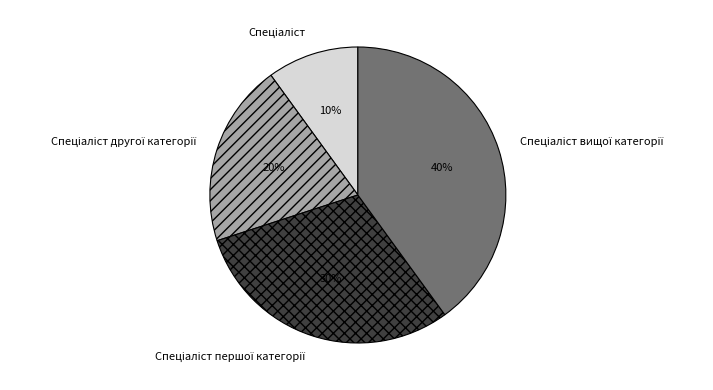

To the nearest percent, what is the difference between the largest and smallest slice percentages?

30%